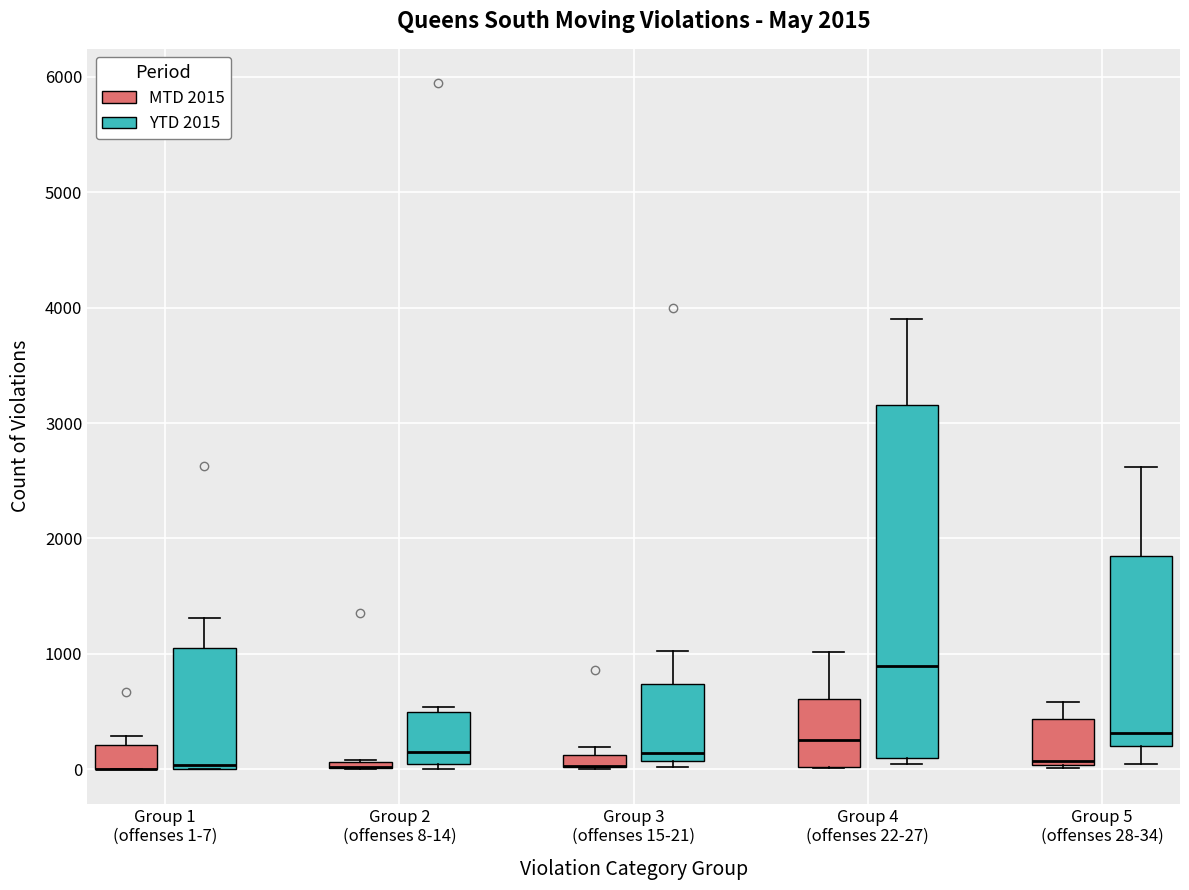

Which box is the tallest, from its lower edge to its upper edge?

Group 4 (offenses 22-27) (YTD 2015)